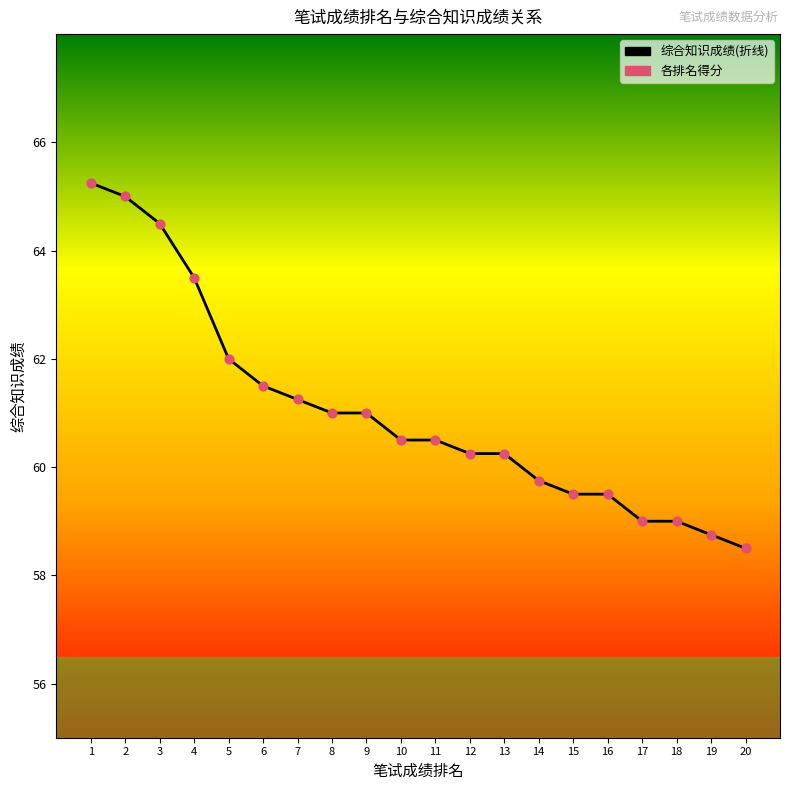

Approximately how many times larger is the value at 8 compared to 5?

1.0